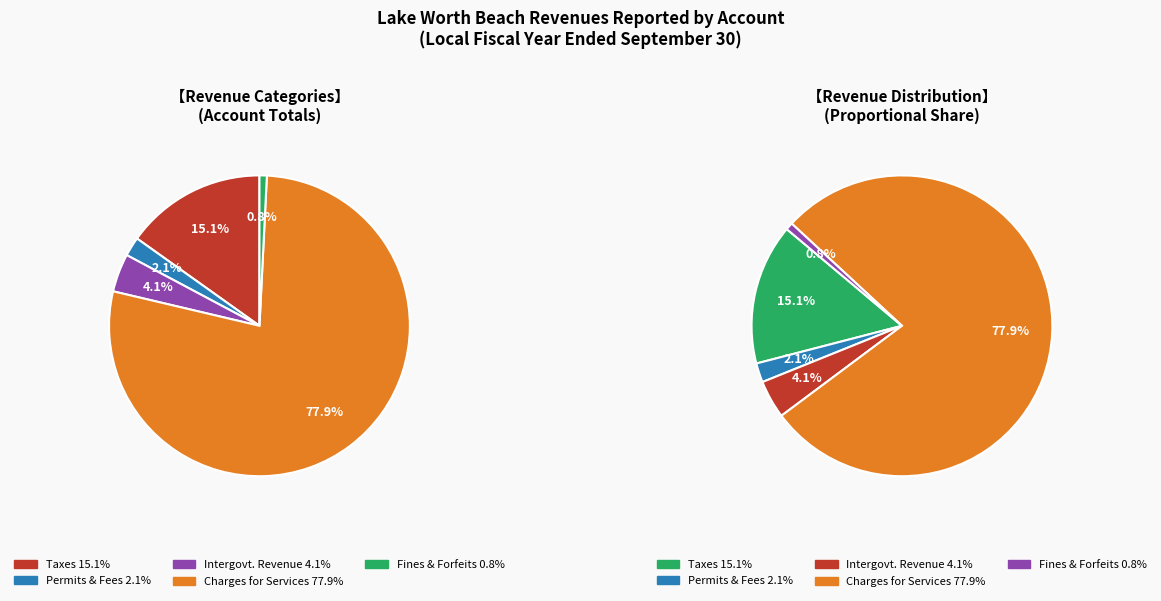

To the nearest percent, what is the difference between the Permits, Fees, and Special Assessments and Charges for Services slice percentages?

76%